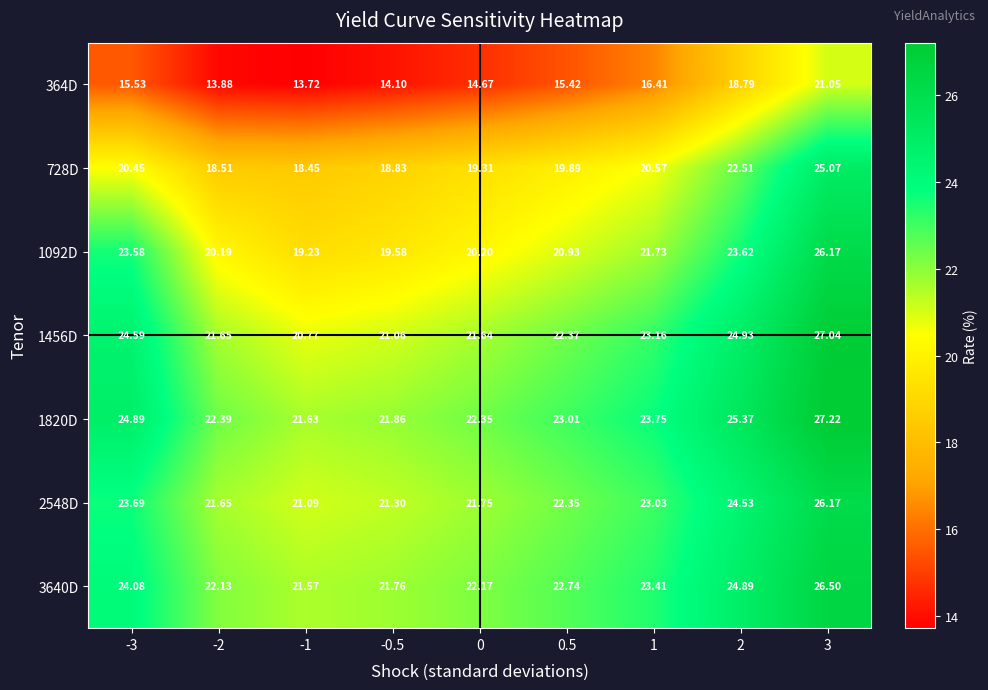

How many distinct data groups are displayed?

7